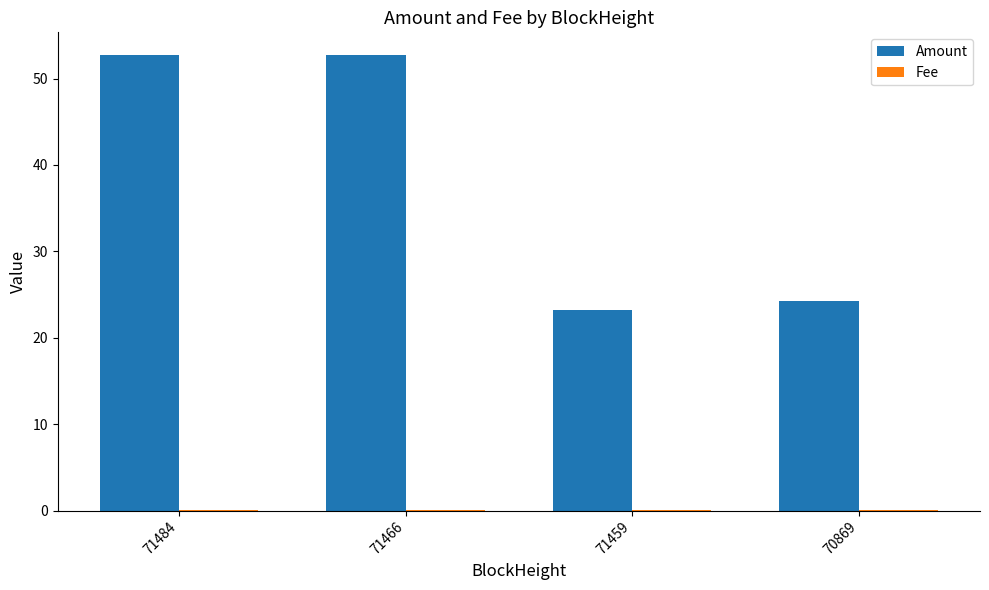

At which label does Amount first exceed 52?

71484